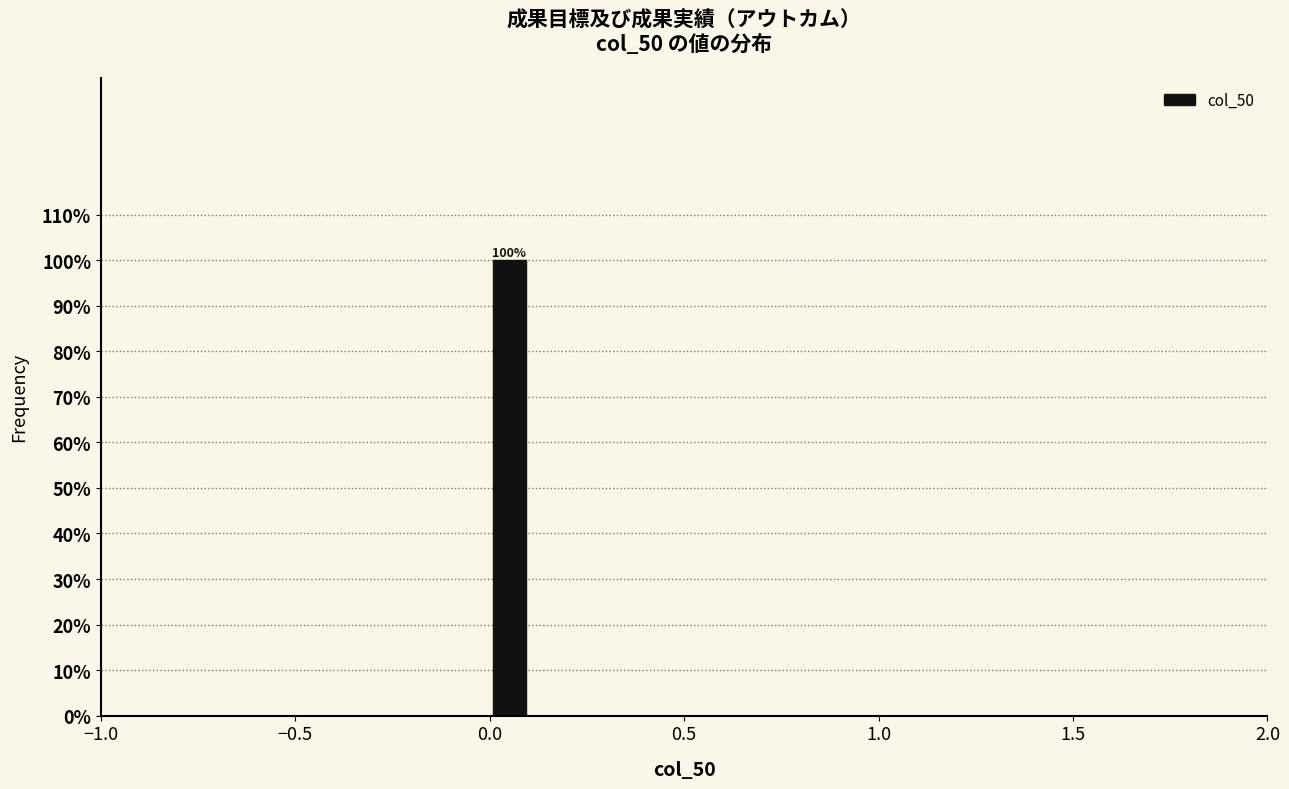

Around what value on the x-axis is the tallest bar? Give the approximate position of its centre, as read against the axis.

0.05